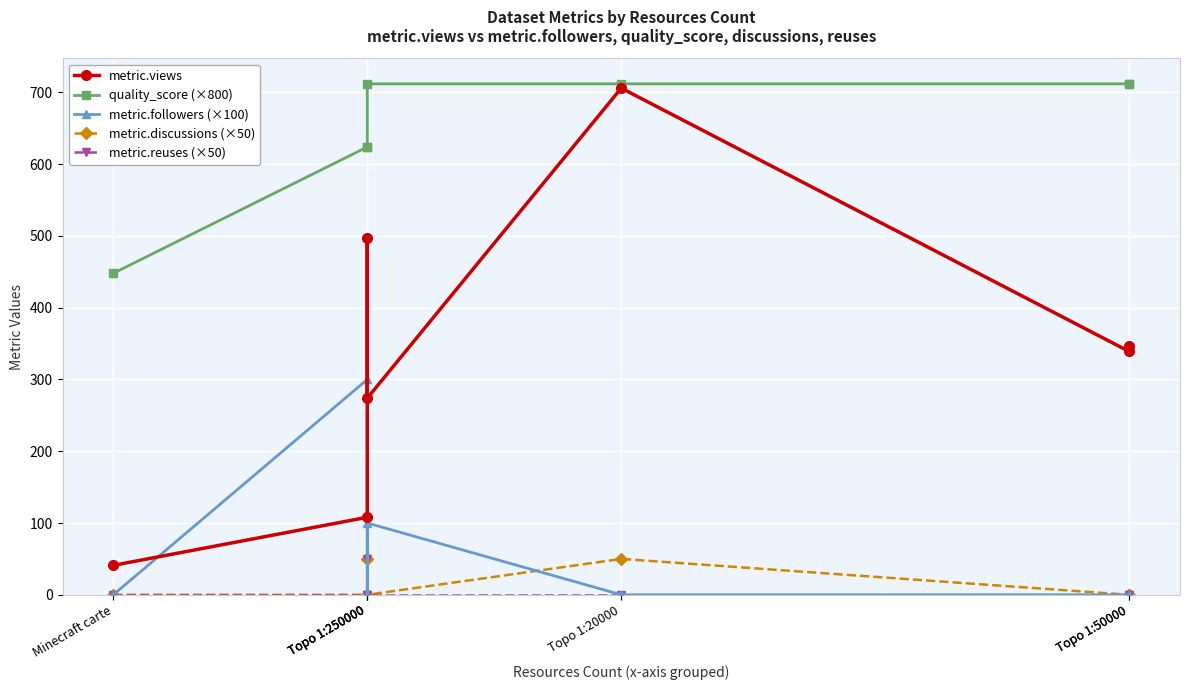

Reading left to right, extract all data points from this chart.

metric.views: 41.0	108.0	497.0	274.0	706.0	339.0	347.0
quality_score (×800): 448.0	624.0	624.0	712.0	712.0	712.0	712.0
metric.followers (×100): 0.0	300.0	0.0	100.0	0.0	0.0	0.0
metric.discussions (×50): 0.0	0.0	50.0	0.0	50.0	0.0	0.0
metric.reuses (×50): 0.0	0.0	50.0	0.0	0.0	0.0	0.0